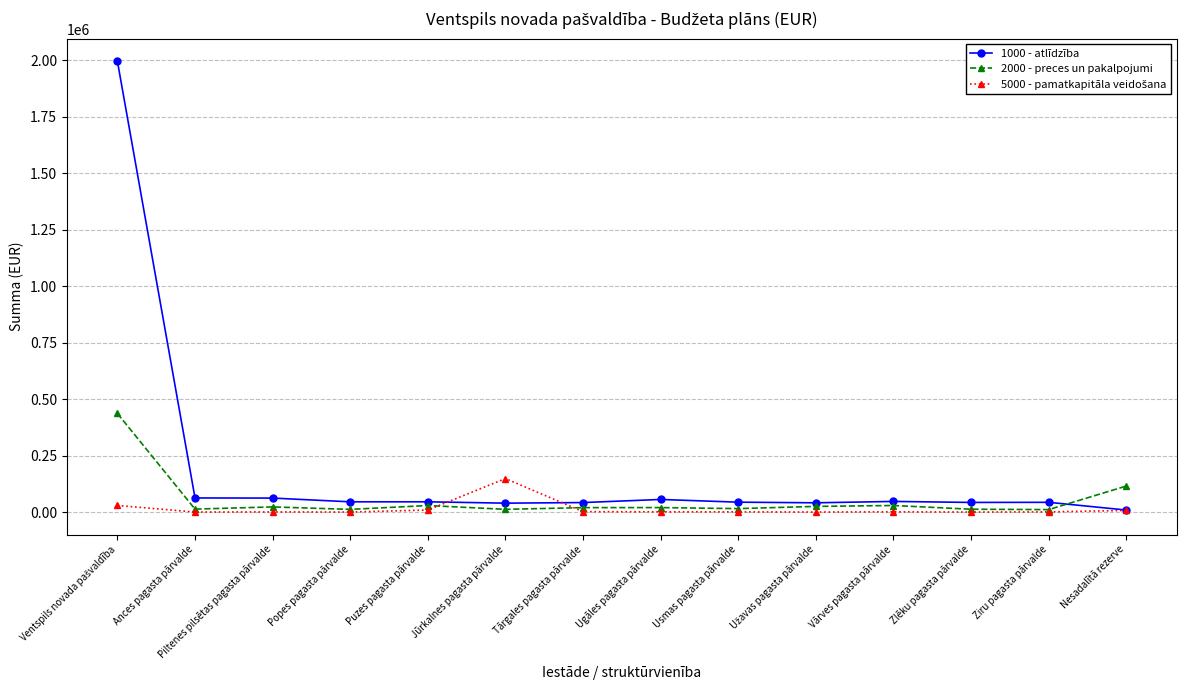

What position from the left is Puzes pagasta pārvalde?

5